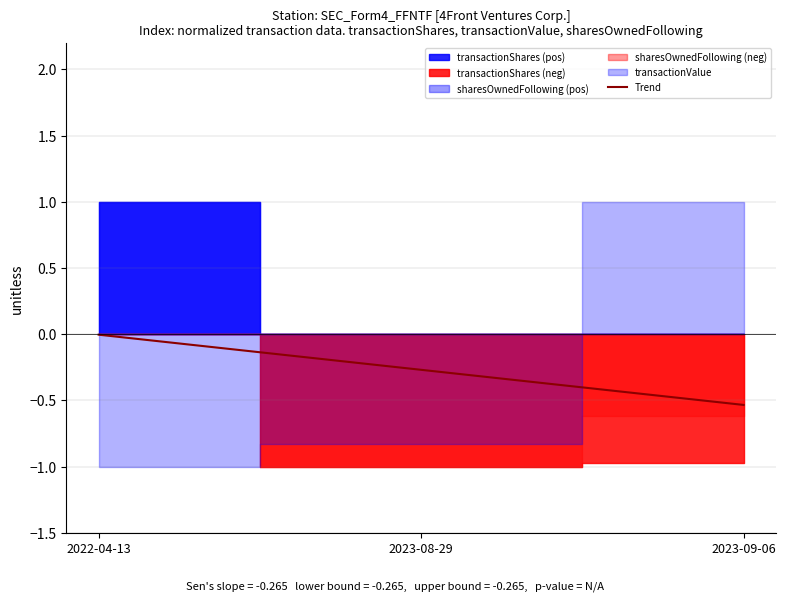

Is this an area chart (filled region under the line)?

No